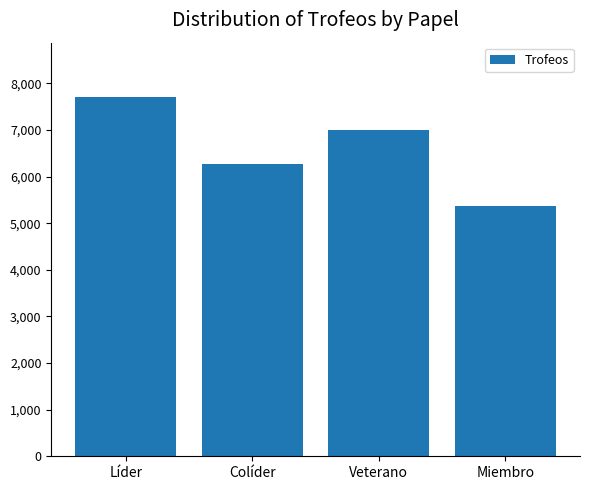

Between Líder and Miembro, which is larger?

Líder